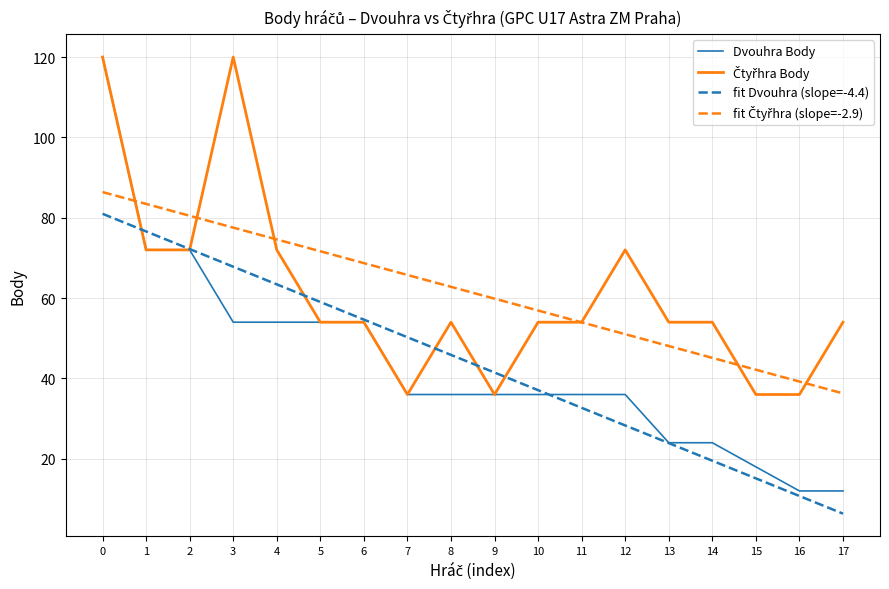

Is it true that fit Dvouhra (slope=-4.4) equals 76.6 at 1?

True